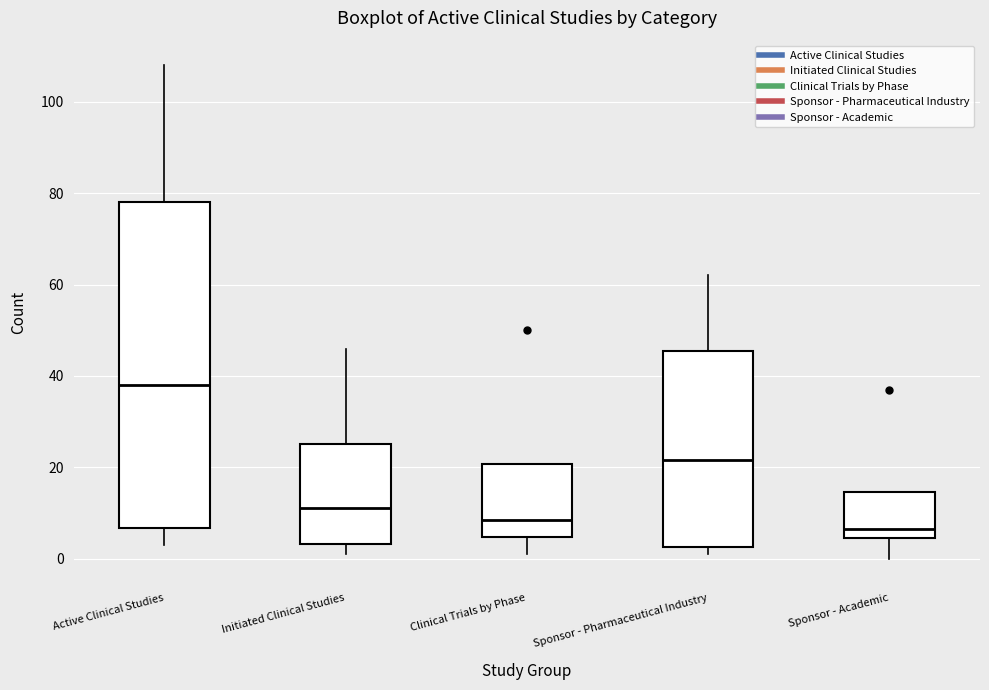

Where does the lower whisker of the box for Sponsor - Academic end on the y-axis? The values are not printed on the chart, so give them approximately, as read against the axis.

0